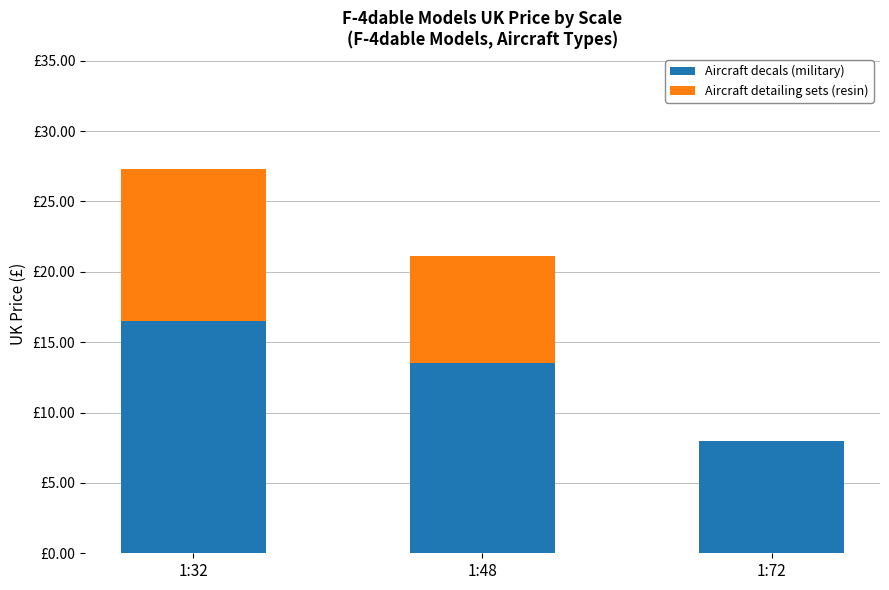

Are the bars grouped side by side (vs. stacked)?

No